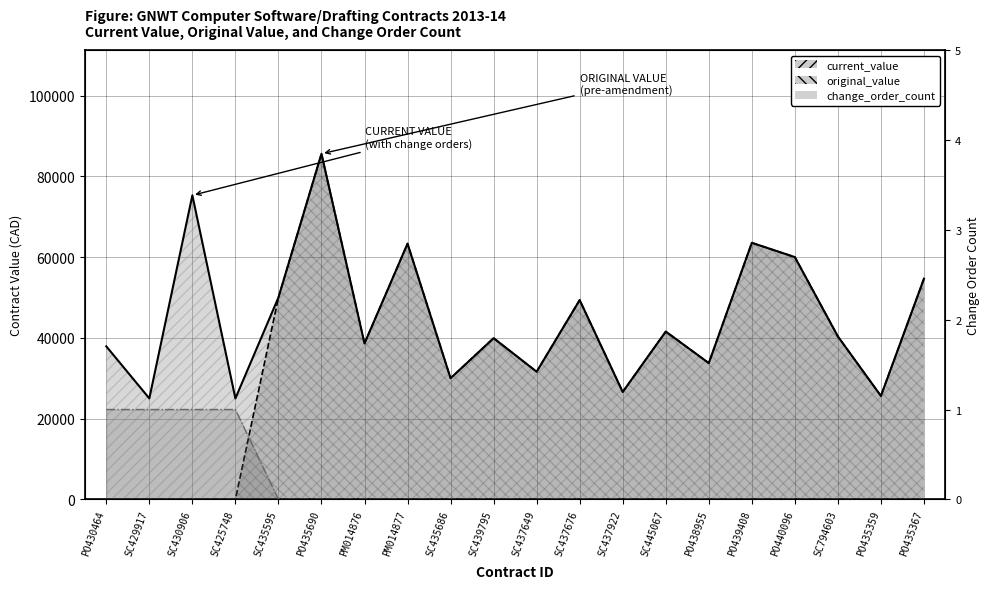

True or false: current_value has a value of 12379.6 at SC437922.

False